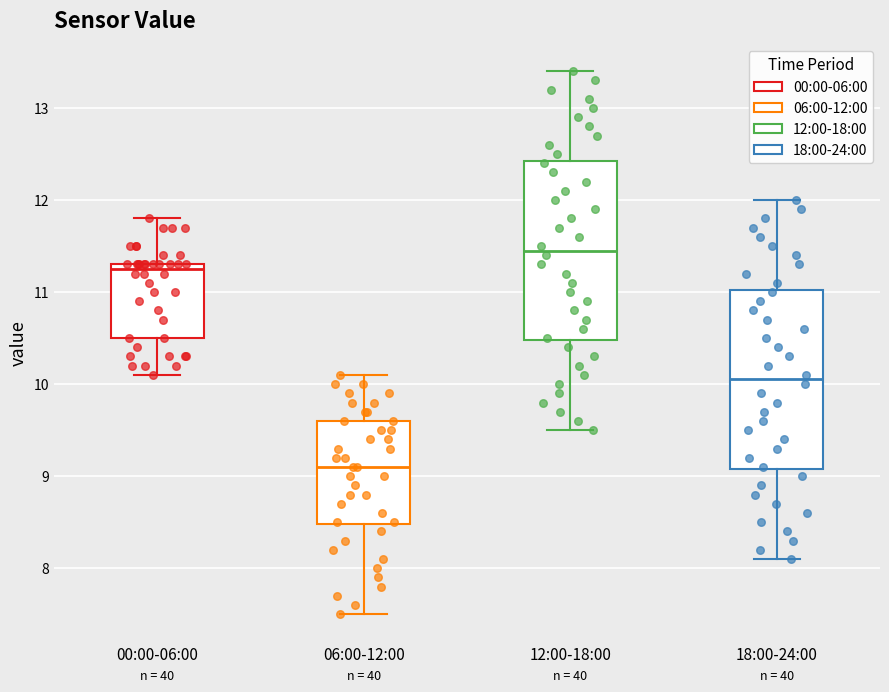

Which box has the lowest median line?

06:00-12:00